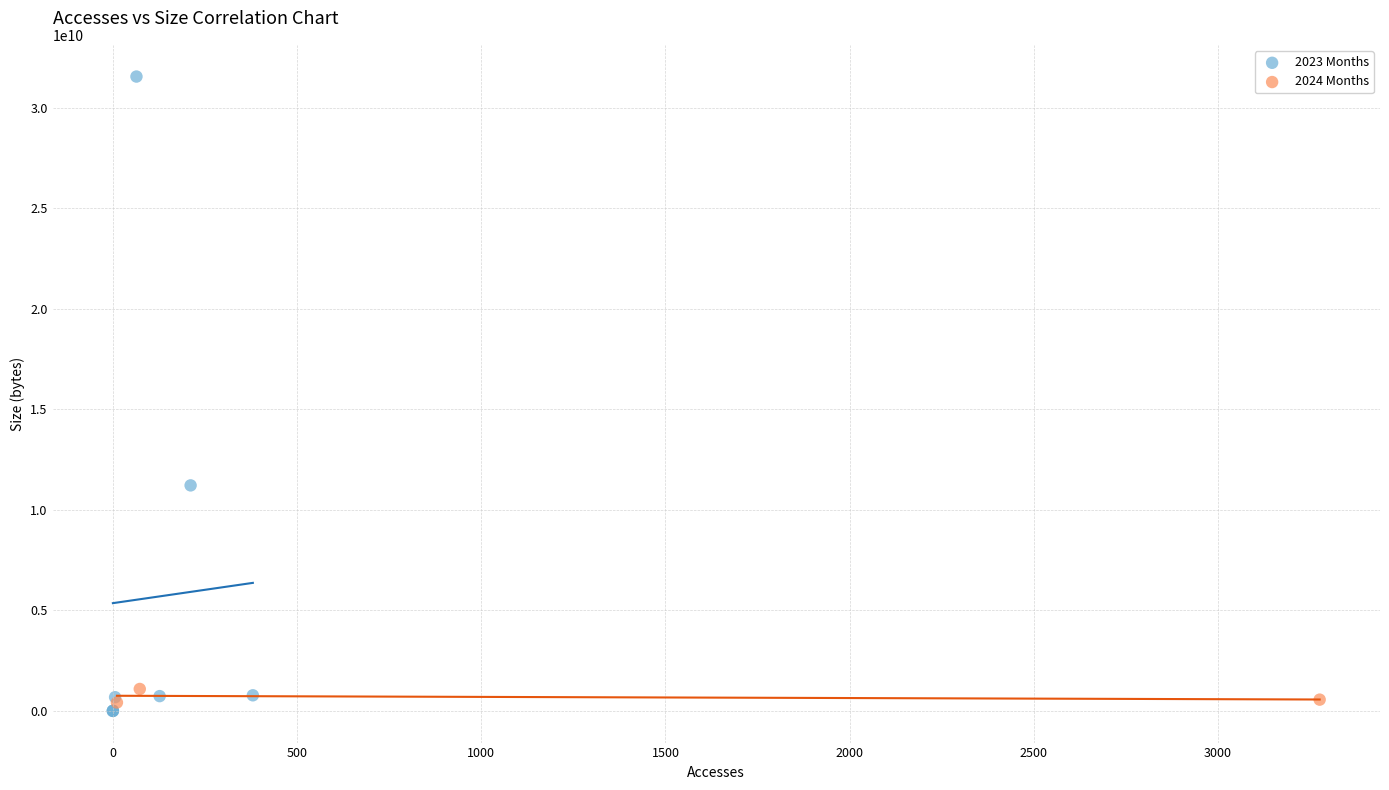

What are all the series names shown in the legend?

2023 Months, 2024 Months